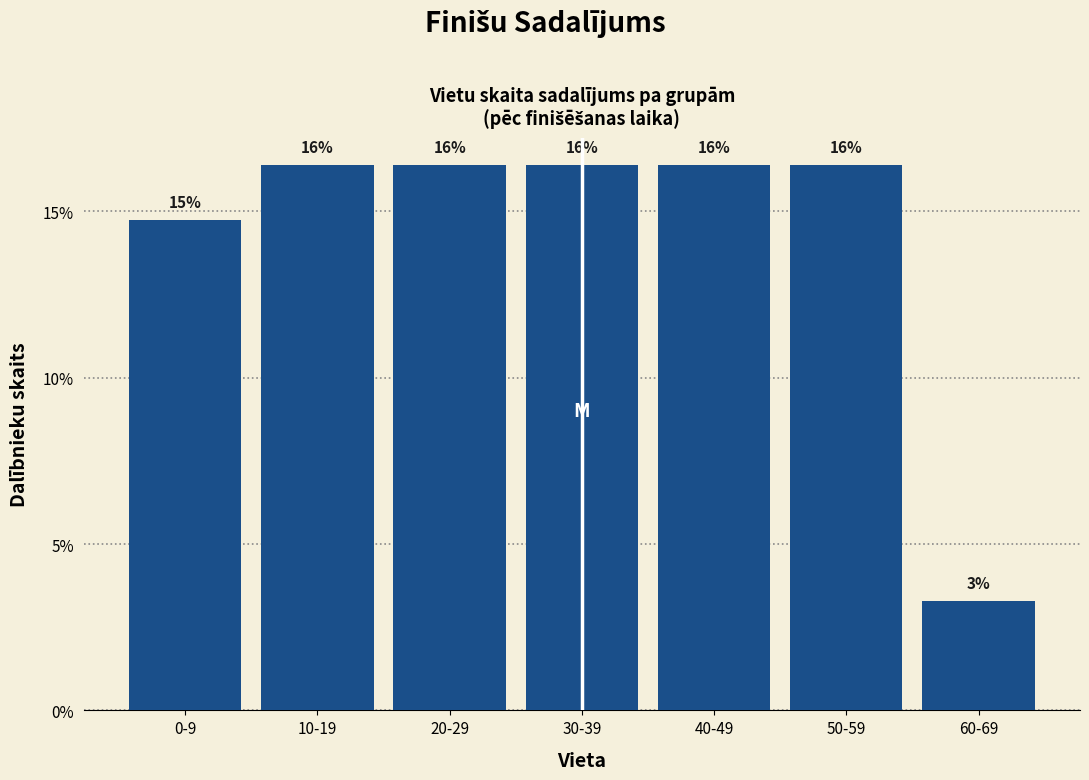

Are the bars horizontal?

No